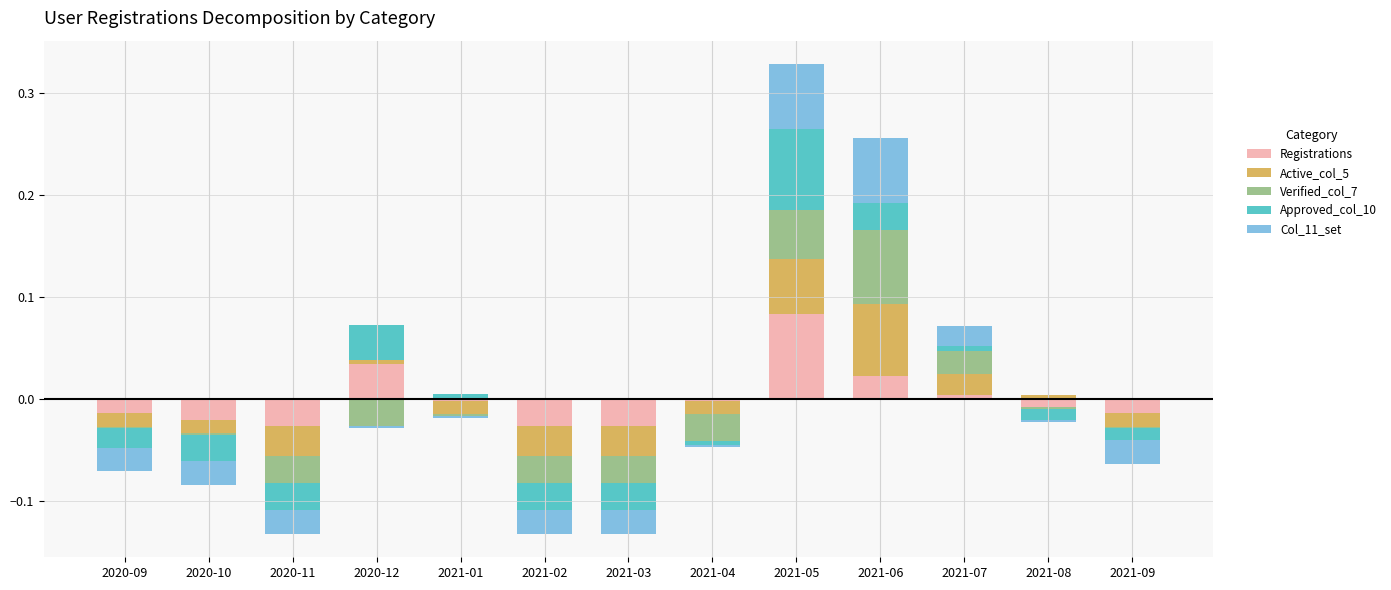

Reading right to left, transcribe all the data shown in this chart.

Registrations: 0.0	0.0	0.0	0.0	0.1	0.0	0.0	0.0	0.0	0.0	0.0	0.0	0.0
Active_col_5: 0.0	0.0	0.0	0.1	0.1	0.0	0.0	0.0	0.0	0.0	0.0	0.0	0.0
Verified_col_7: 0.0	0.0	0.0	0.1	0.0	0.0	0.0	0.0	0.0	0.0	0.0	0.0	0.0
Approved_col_10: 0.0	0.0	0.0	0.0	0.1	0.0	0.0	0.0	0.0	0.0	0.0	0.0	0.0
Col_11_set: 0.0	0.0	0.0	0.1	0.1	0.0	0.0	0.0	0.0	0.0	0.0	0.0	0.0